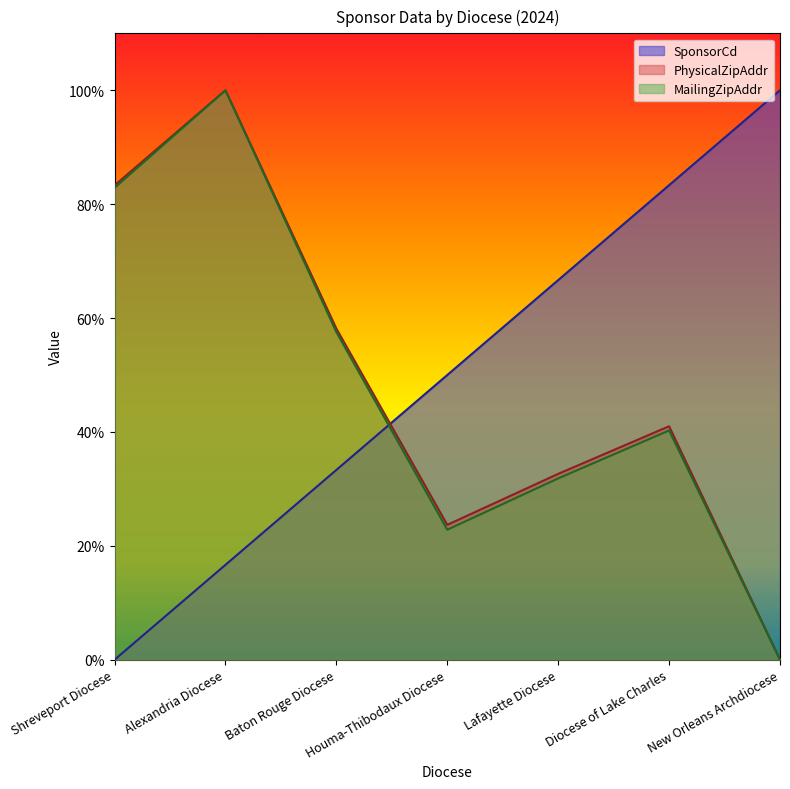

At which category is the sum across all series the highest?

Alexandria Diocese